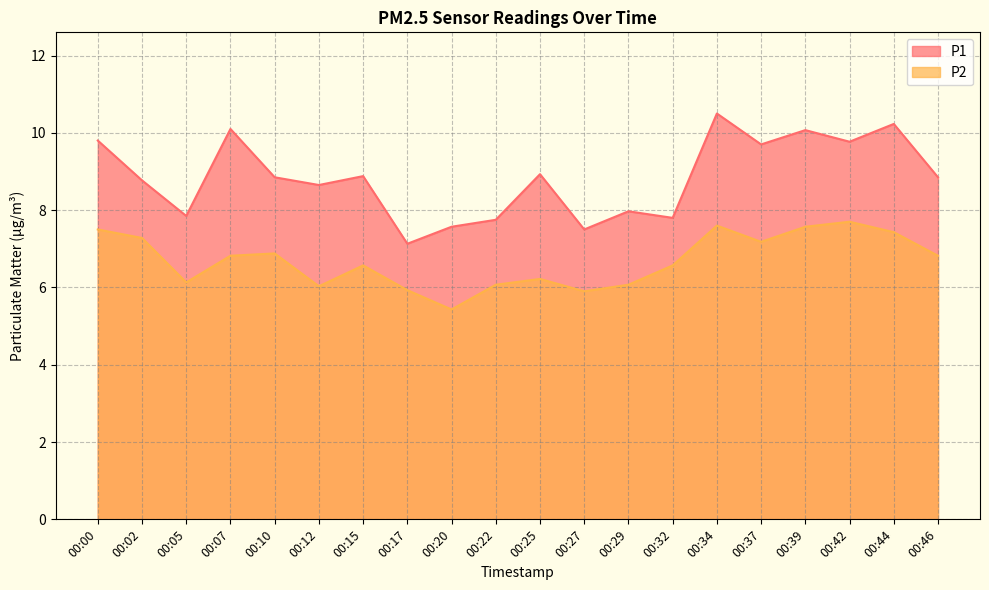

Count the number of categories in the chart.

20